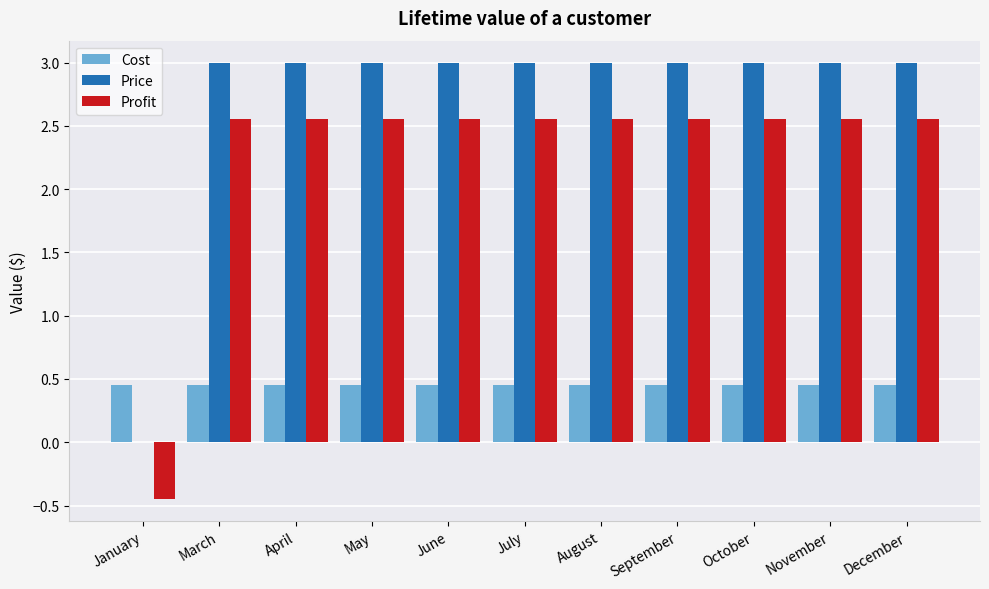

What is the maximum value shown in the chart?

3.0